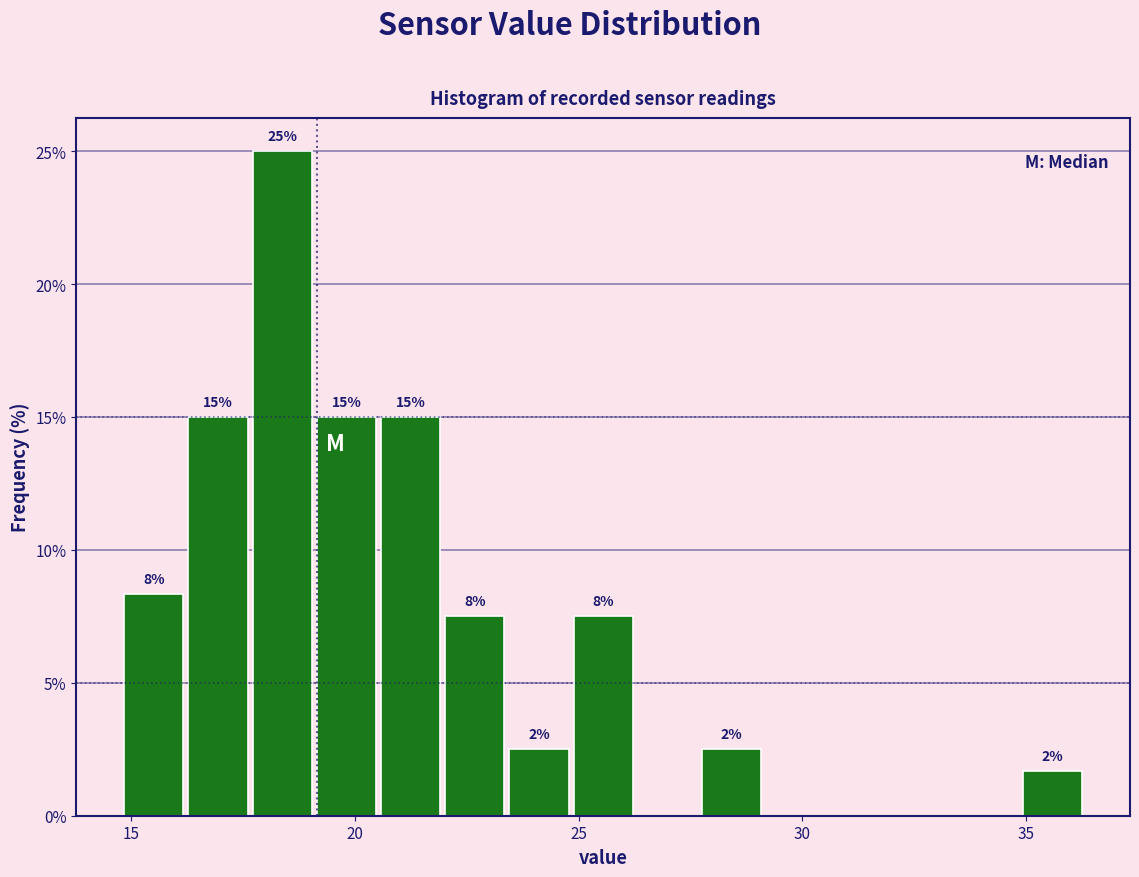

Around what value on the x-axis is the tallest bar? Give the approximate position of its centre, as read against the axis.

18.5